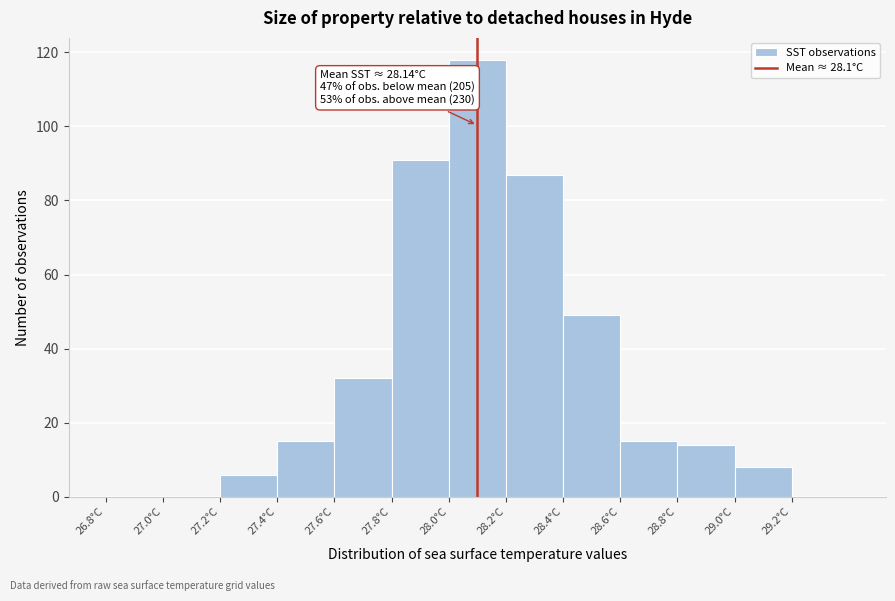

Over which range of the x-axis is the bar tallest?

28.0 to 28.2